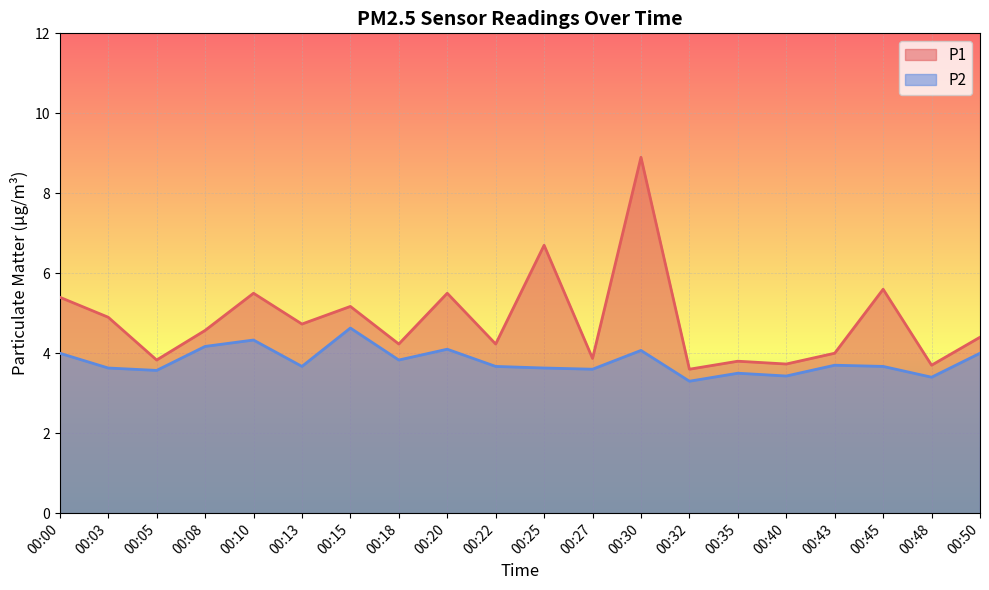

Is the value of P2 at 00:10 greater than the value of P1 at 00:10?

No